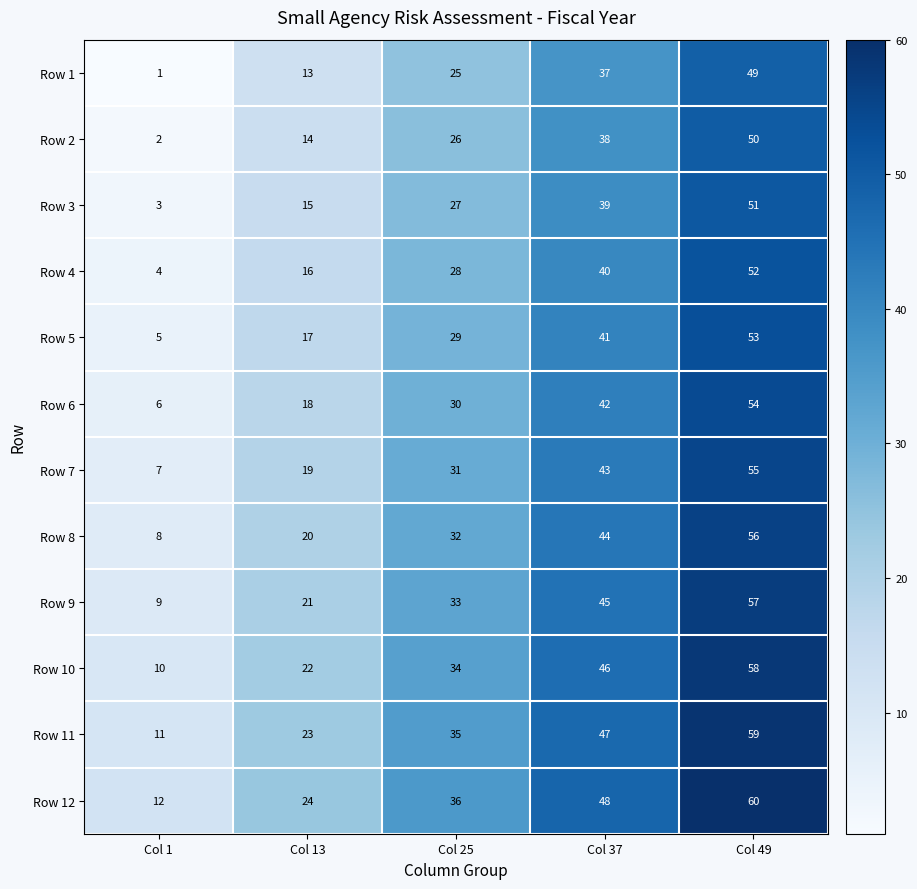

What is the difference between the maximum and minimum values in the Row 12 series?

48